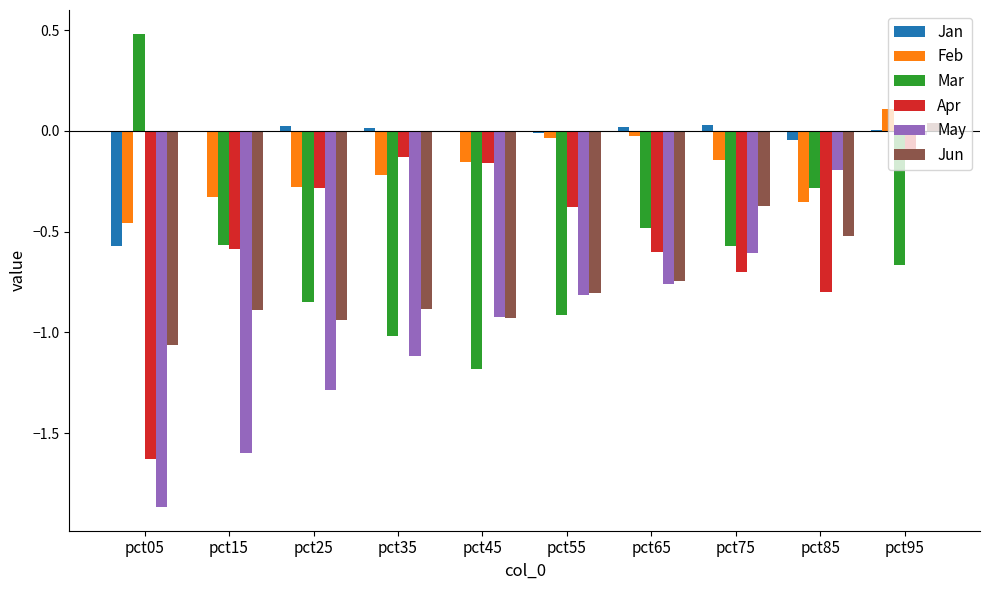

Which label corresponds to the largest value in the chart?

pct05